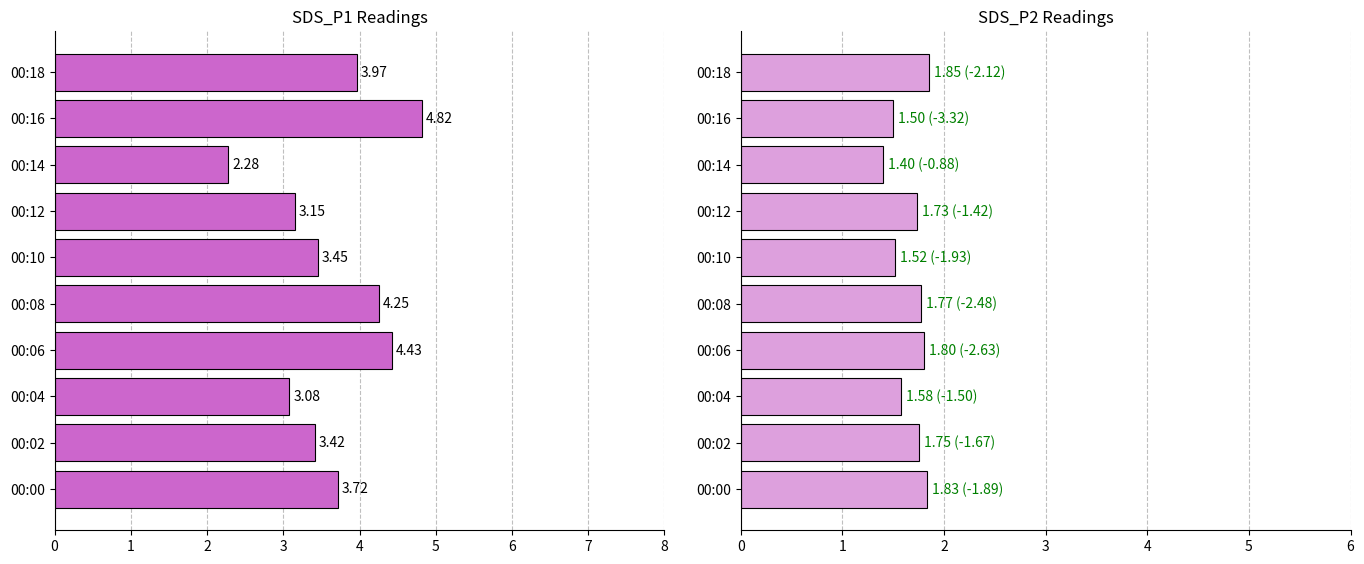

How many groups of bars are there?

10